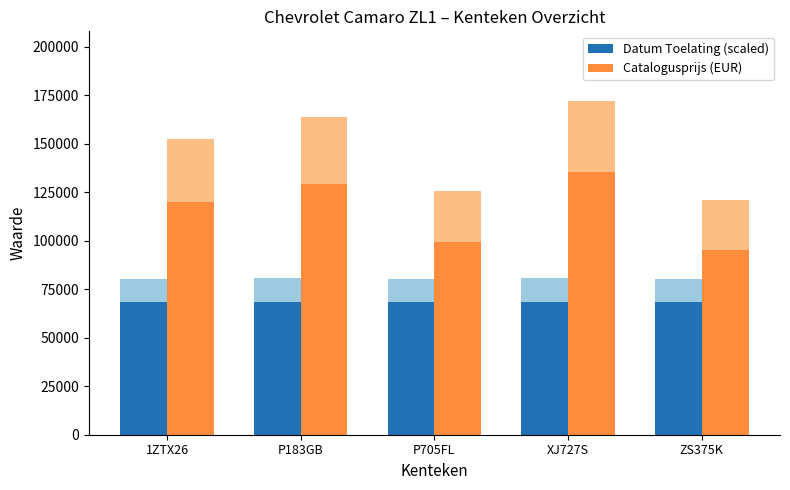

Rank the series by their maximum value, from highest to lowest.

Catalogusprijs (EUR), Datum Toelating (scaled)